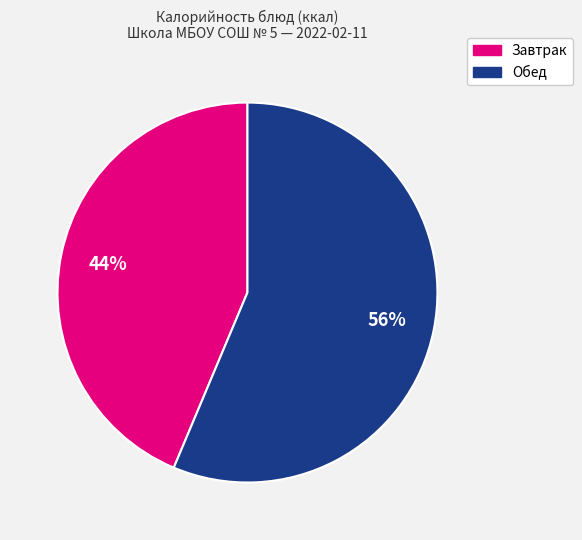

Is there any slice that represents more than half of the pie?

Yes